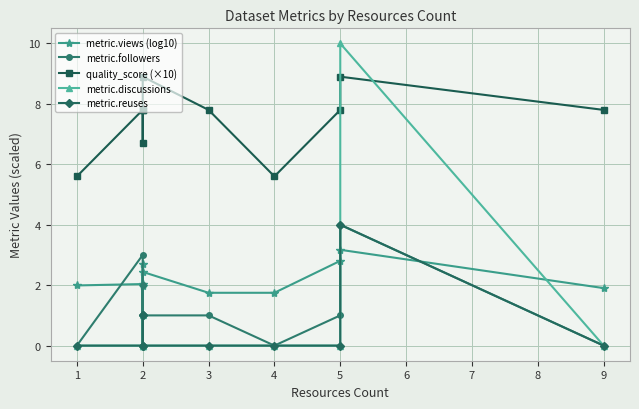

True or false: quality_score (×10) and metric.reuses cross at least once.

False